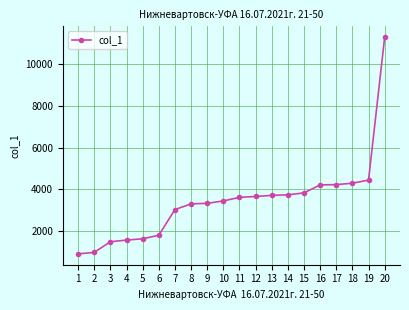

What is the value of the 15th point from the left?

3826